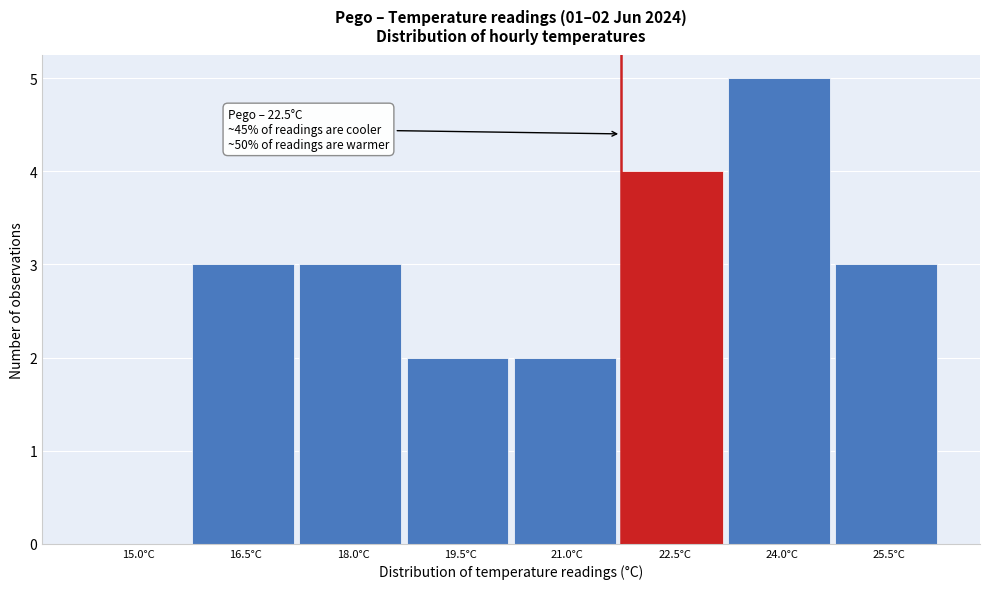

Reading left to right, extract all data points from this chart.

15.0°C=0	16.5°C=3	18.0°C=3	19.5°C=2	21.0°C=2	22.5°C=4	24.0°C=5	25.5°C=3